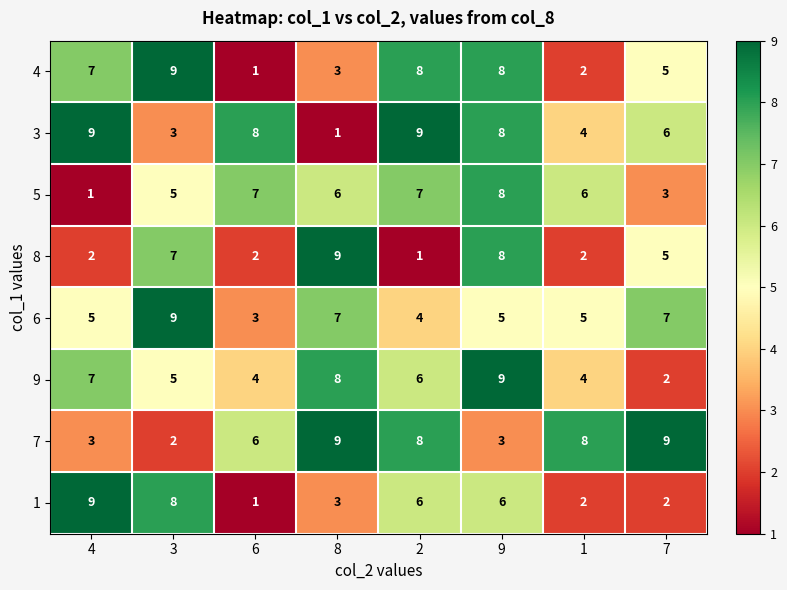

The value of 1 at 6 is 2. True or false?

False